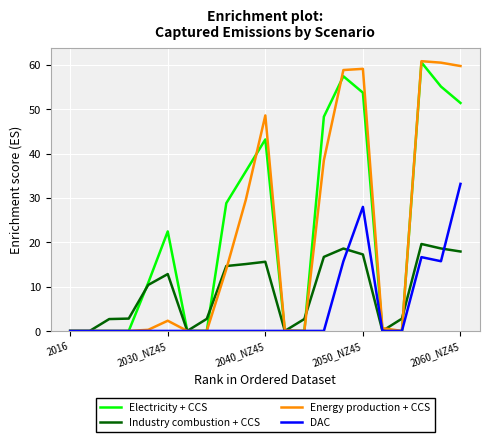

What is the highest value of the DAC series?

33.2